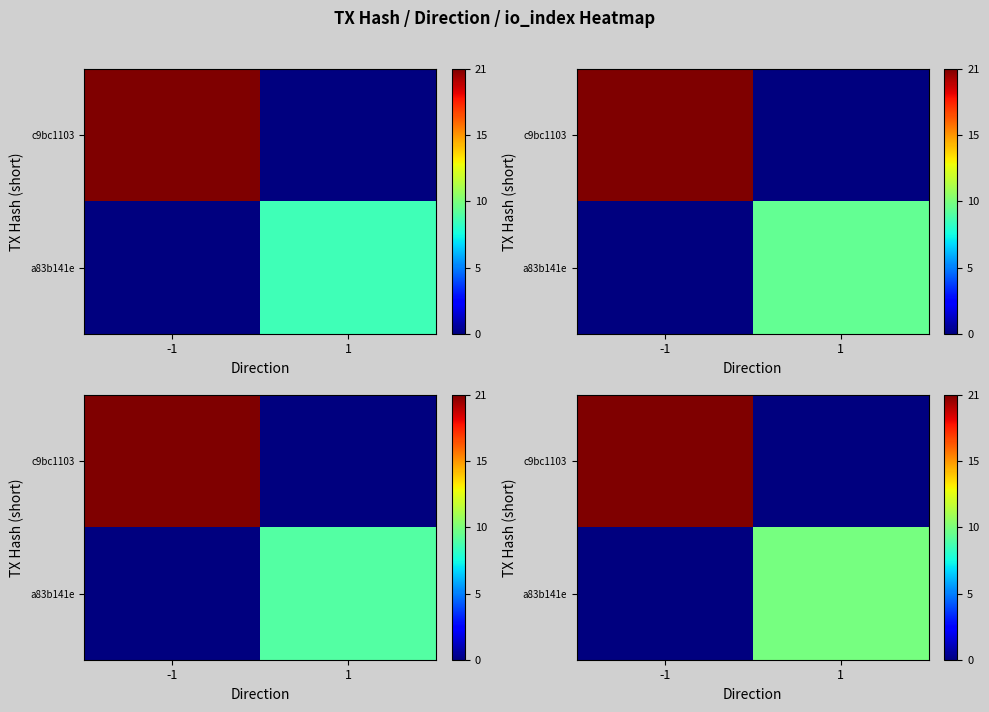

What is the difference between the highest and lowest values at -1?

24.1